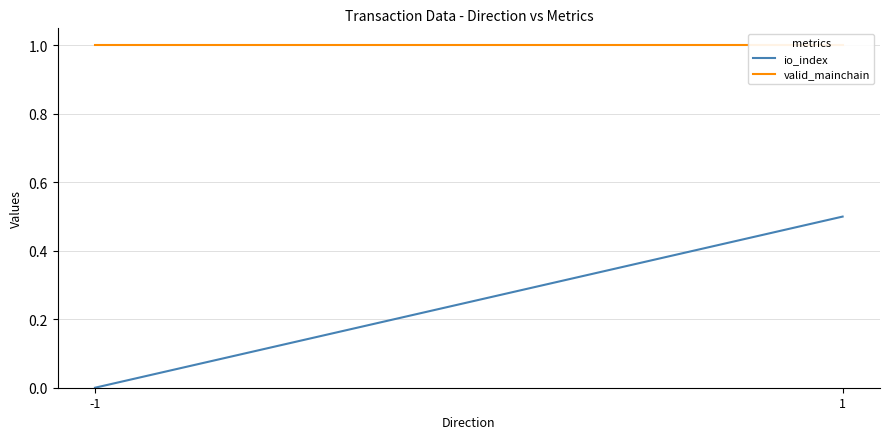

What are all the series names shown in the legend?

io_index, valid_mainchain